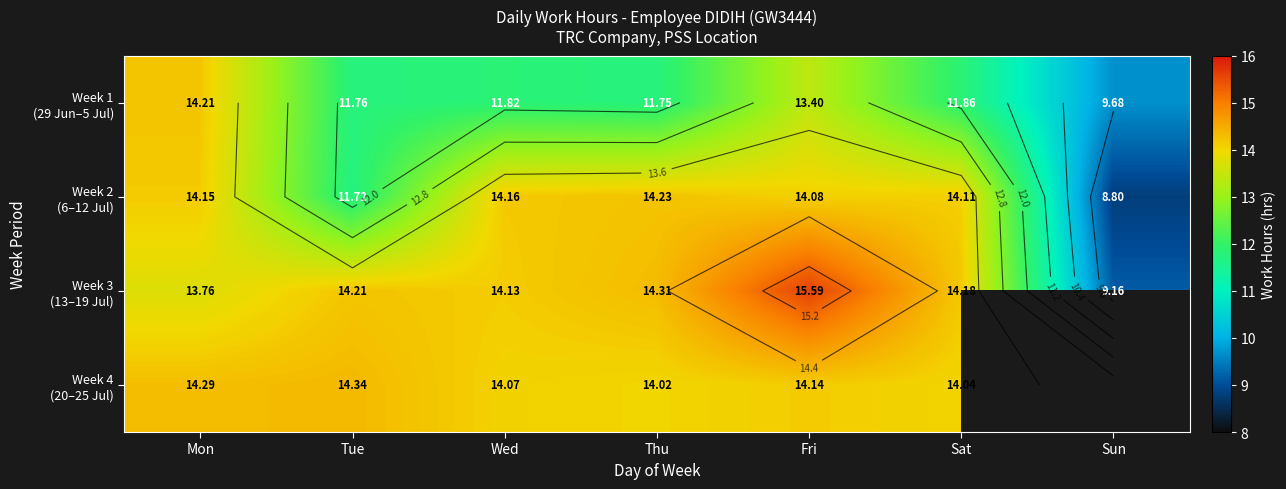

What is the sum of all Week 1 (29 Jun–5 Jul) values?

84.5